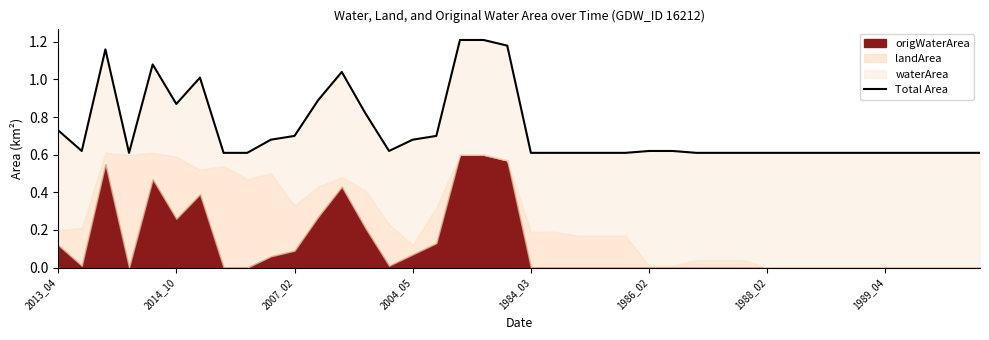

True or false: there are more than 2 points higher than both neighbors.

True